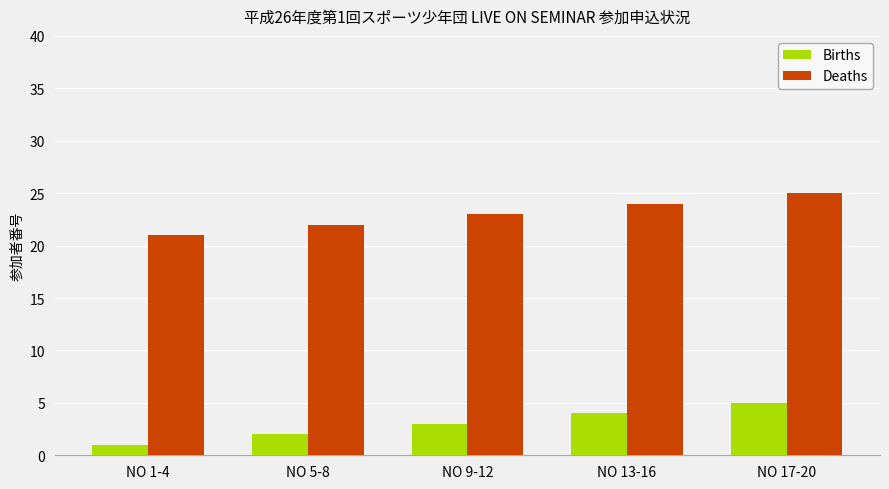

What is the total value across all series at NO 1-4?

22